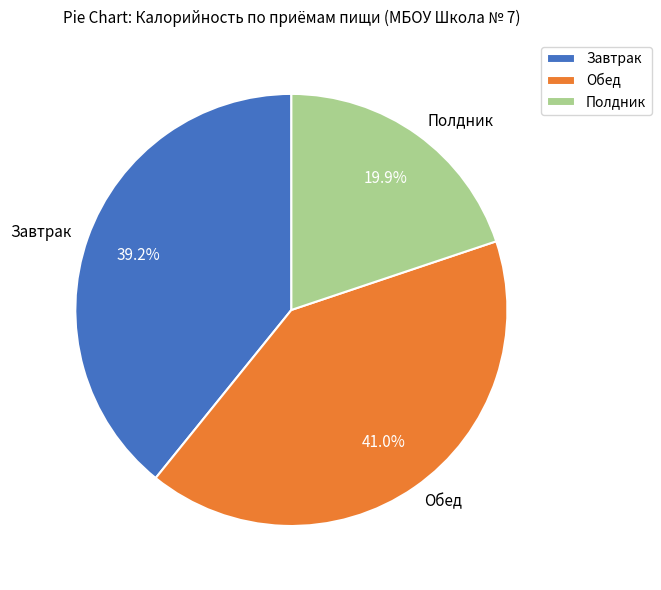

Which category has the biggest portion of the pie?

Обед